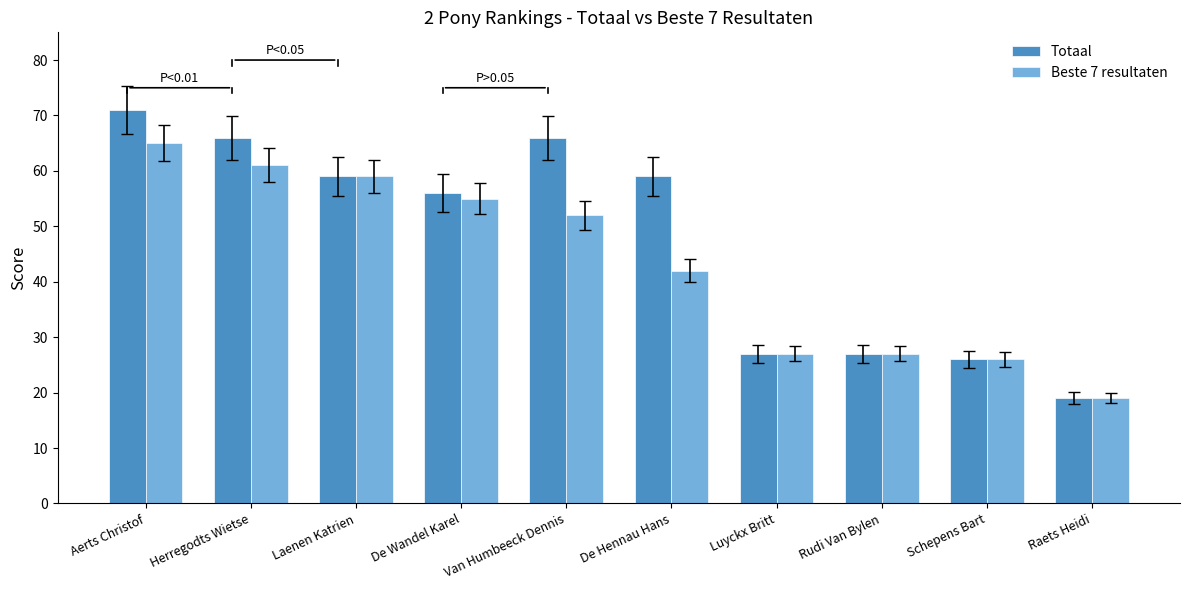

True or false: Beste 7 resultaten has a value of 22 at Van Humbeeck Dennis.

False